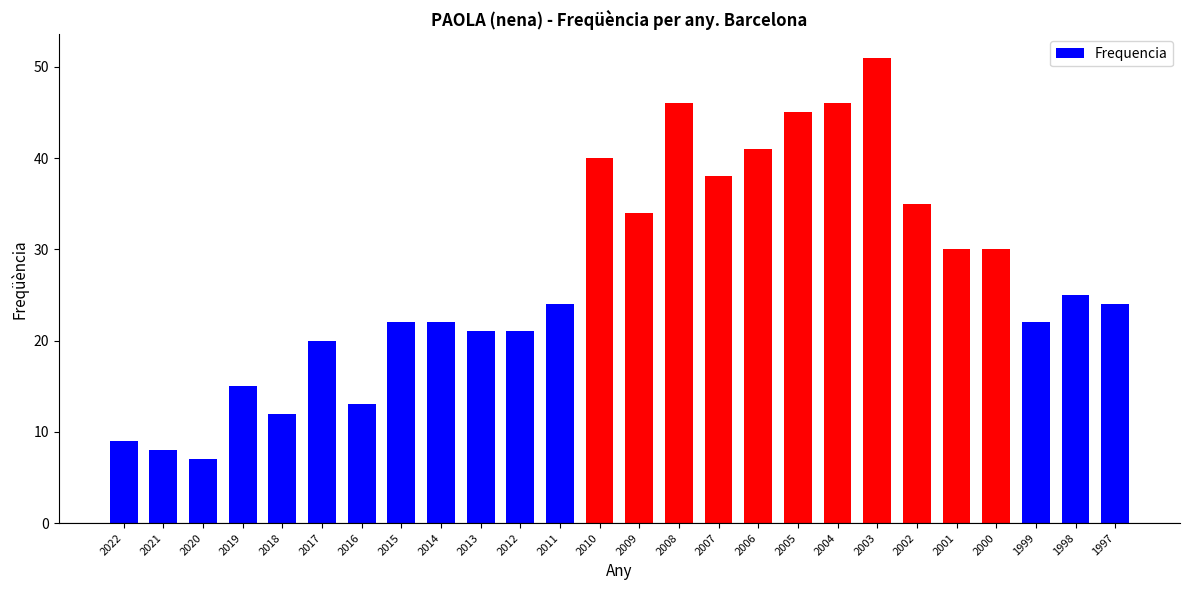

What is the difference between the maximum and minimum values?

44